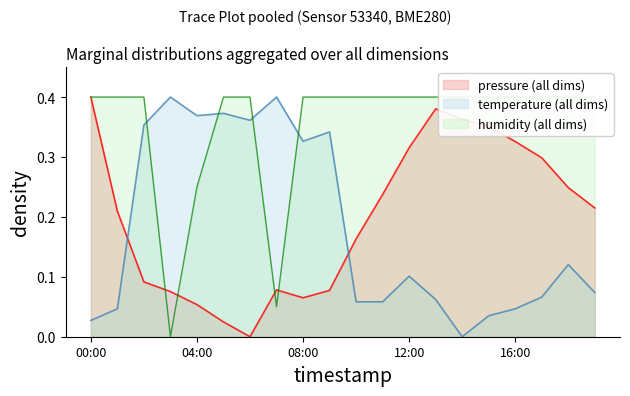

What is the label of the 18th point from the right?

02:00